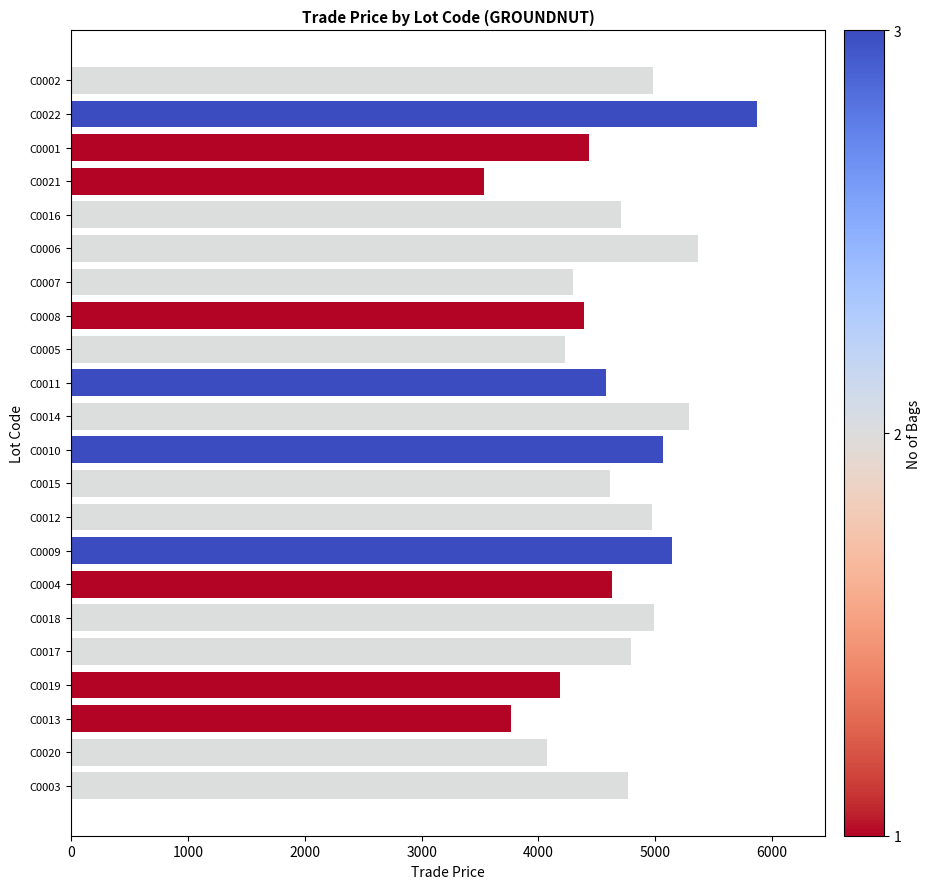

How many values are below 4708?

11